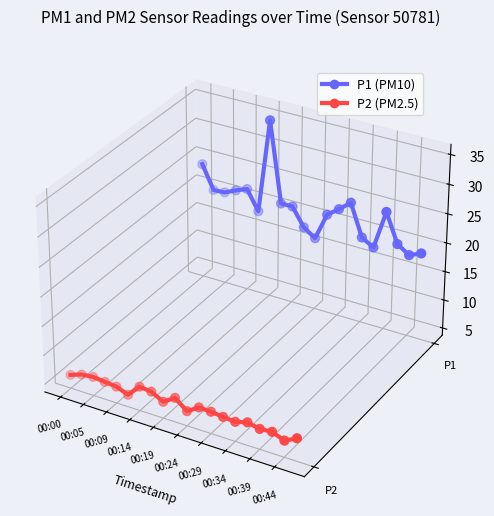

At how many categories does at least one series exceed 0?

20